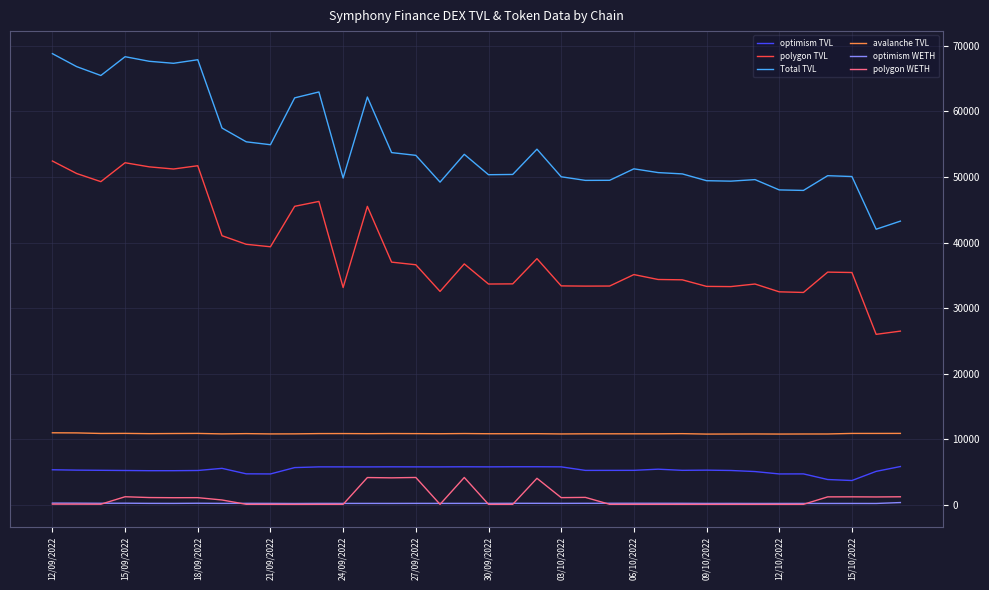

What is the lowest value of the polygon TVL series?

26003.7